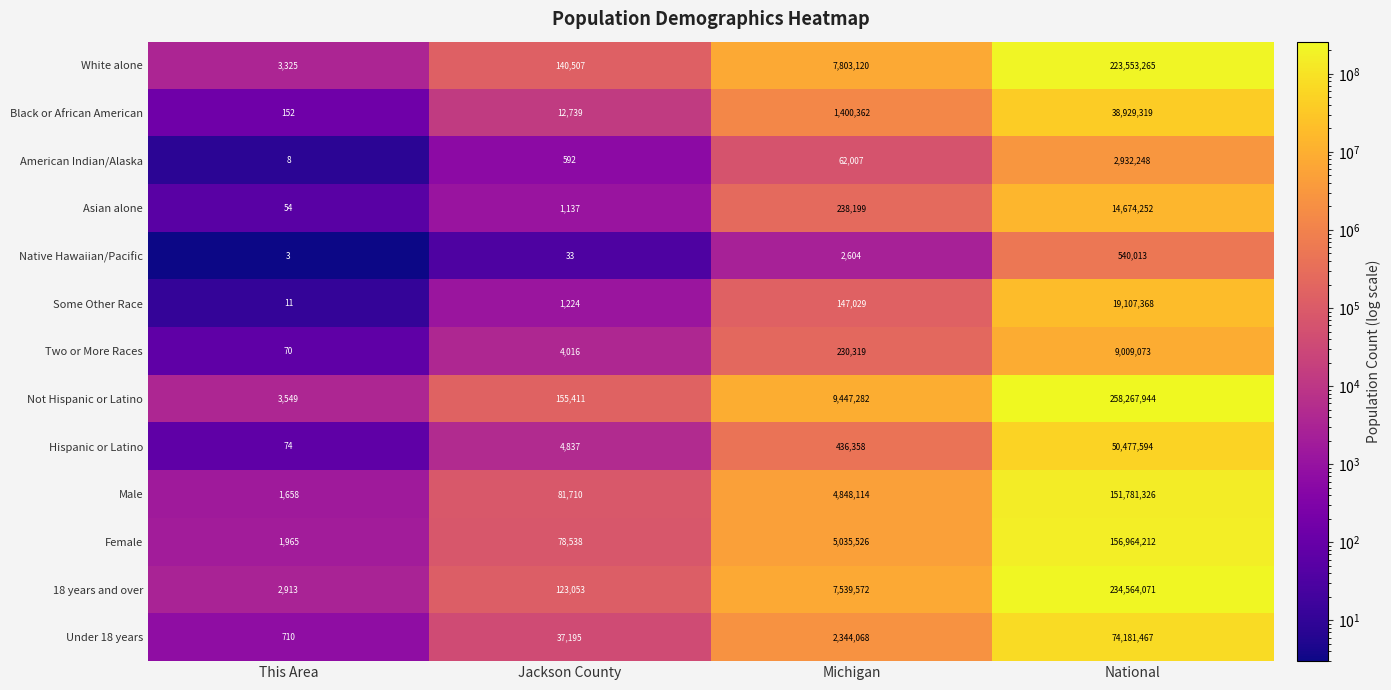

Is it true that Two or More Races equals 230319 at Michigan?

True